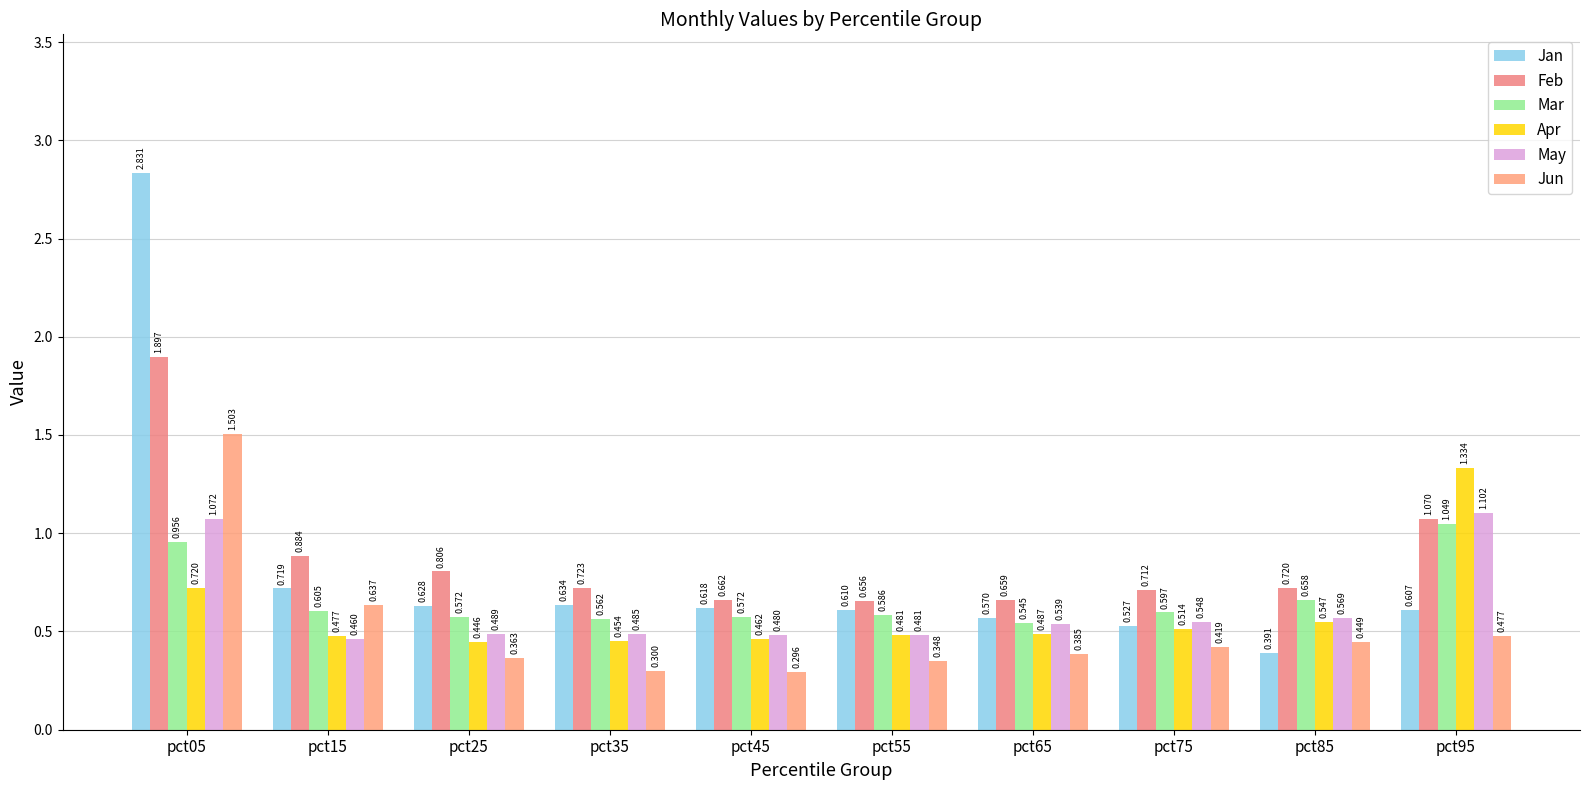

Is the value of Apr at pct95 greater than the value of Jan at pct65?

Yes